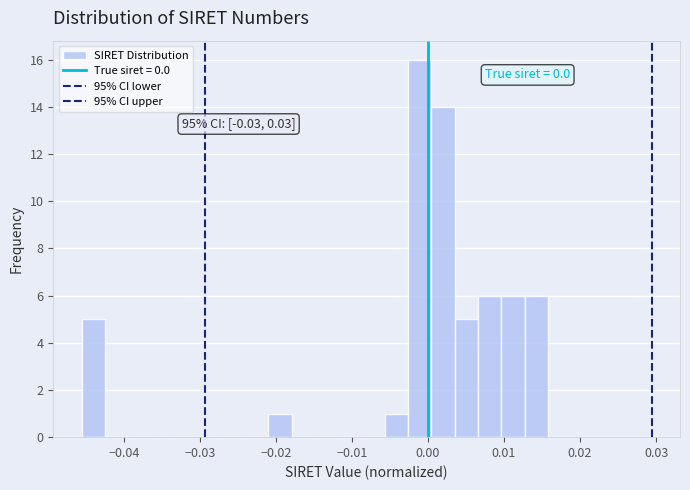

Around what value on the x-axis is the tallest bar? Give the approximate position of its centre, as read against the axis.

-0.001